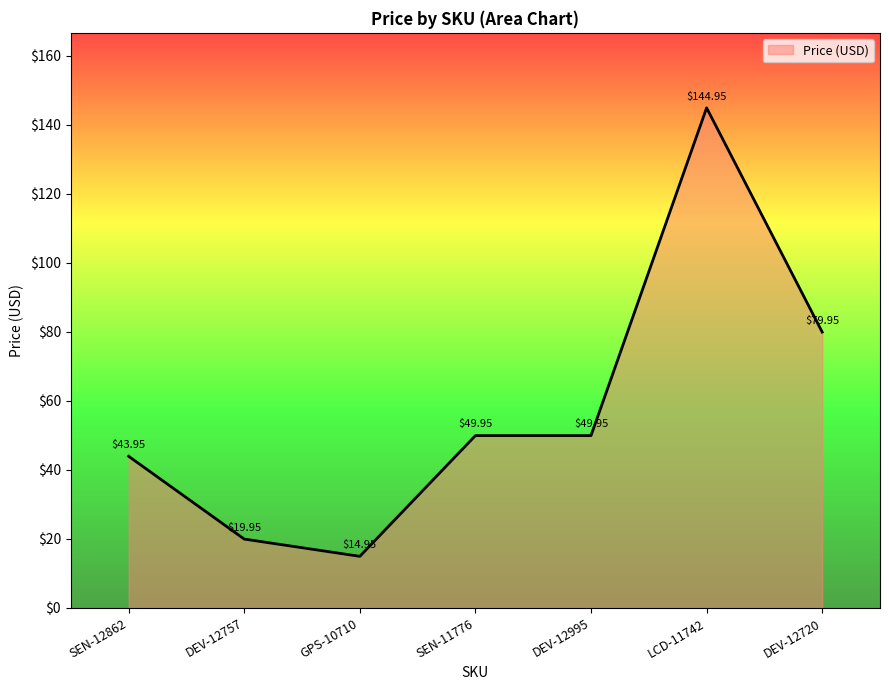

What is the average value?

57.7